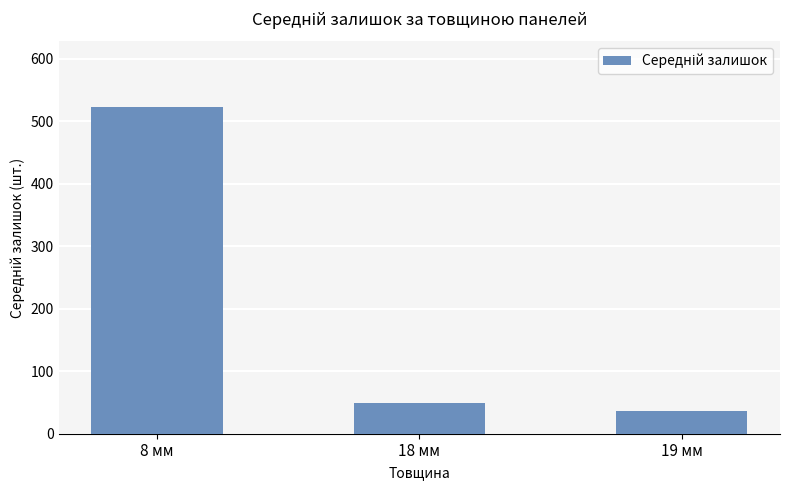

Rank the categories by value from lowest to highest.

19 мм, 18 мм, 8 мм